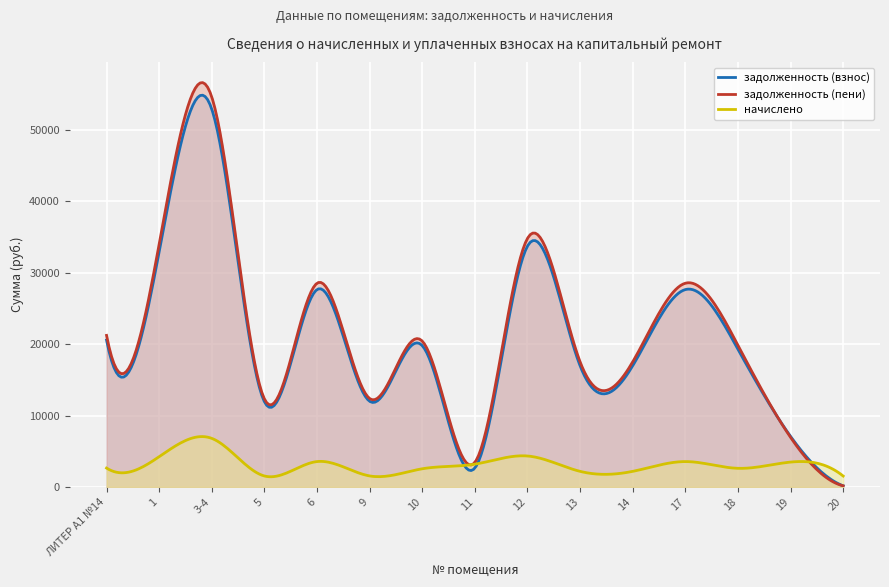

How many interior local valleys does the задолженность (взнос) series have?

3